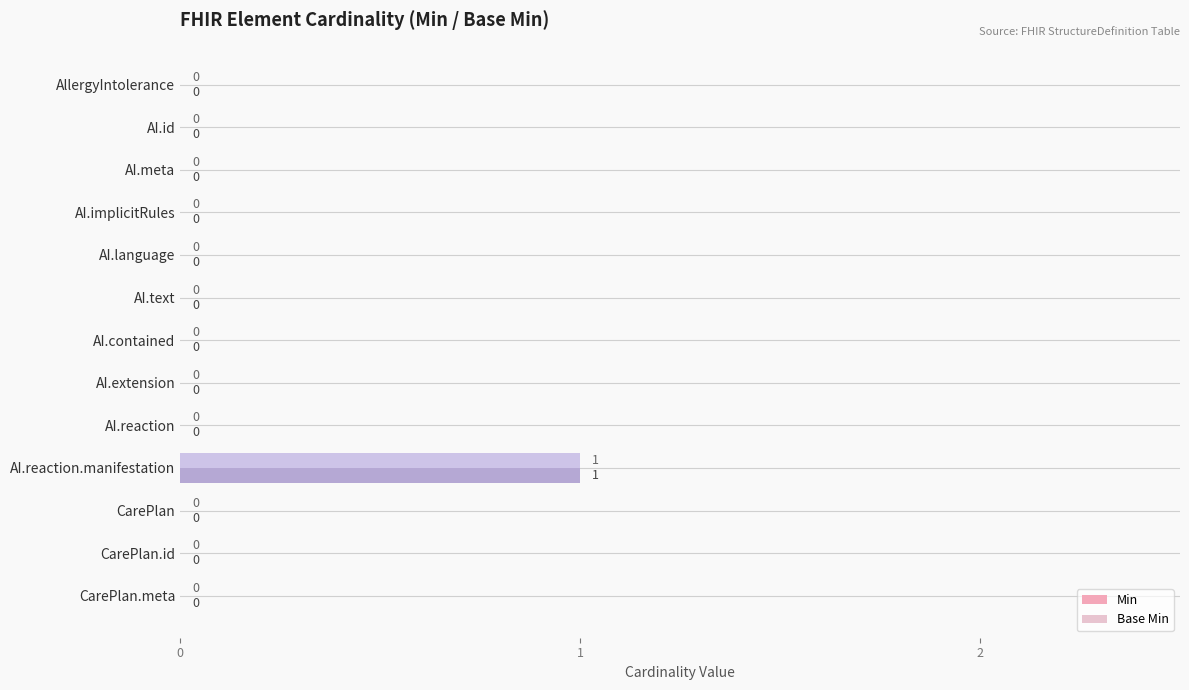

How many categories are shown in the chart?

13